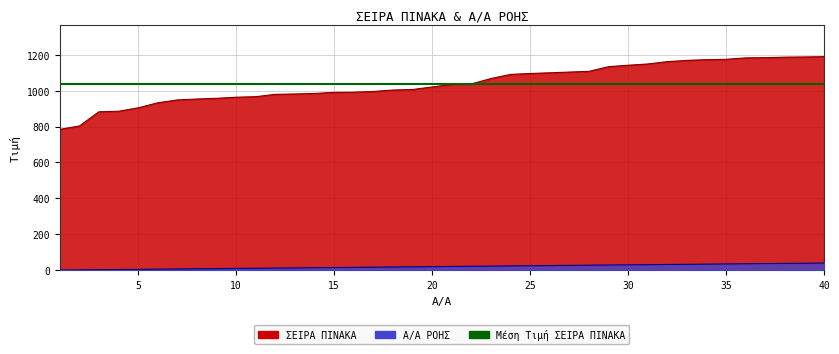

Reading right to left, list all the values displayed in this chart.

ΣΕΙΡΑ ΠΙΝΑΚΑ: 40=1189	39=1187	38=1186	37=1183	36=1182	35=1174	34=1172	33=1168	32=1161	31=1148	30=1141	29=1133	28=1107	27=1103	26=1099	25=1095	24=1090	23=1067	22=1037	21=1034	20=1020	19=1006	18=1003	17=995	16=991	15=990	14=984	13=981	12=979	11=966	10=963	9=957	8=953	7=948	6=932	5=904	4=885	3=882	2=803	1=784
Α/Α ΡΟΗΣ: 40=40	39=39	38=38	37=37	36=36	35=35	34=34	33=33	32=32	31=31	30=30	29=29	28=28	27=27	26=26	25=25	24=24	23=23	22=22	21=21	20=20	19=19	18=18	17=17	16=16	15=15	14=14	13=13	12=12	11=11	10=10	9=9	8=8	7=7	6=6	5=5	4=4	3=3	2=2	1=1